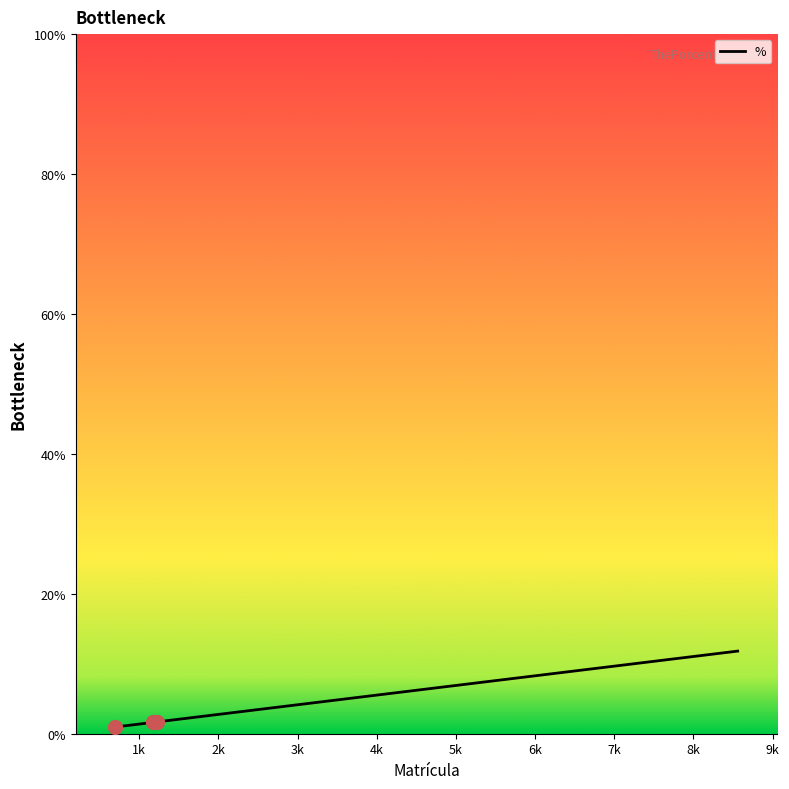

What is the average value?

4.7